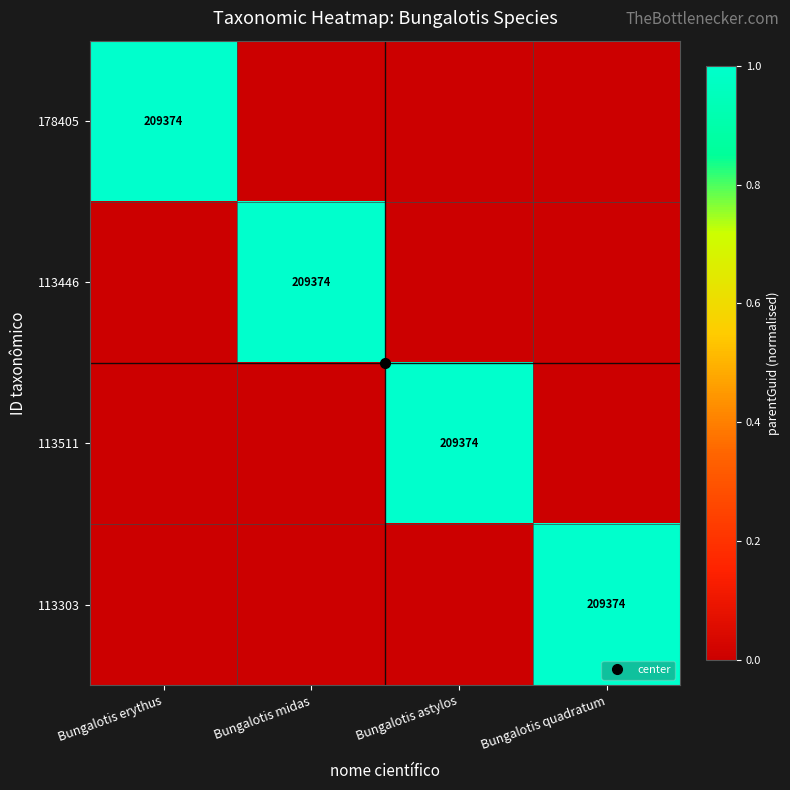

The 178405 series shows 1 at Bungalotis erythus. True or false?

False